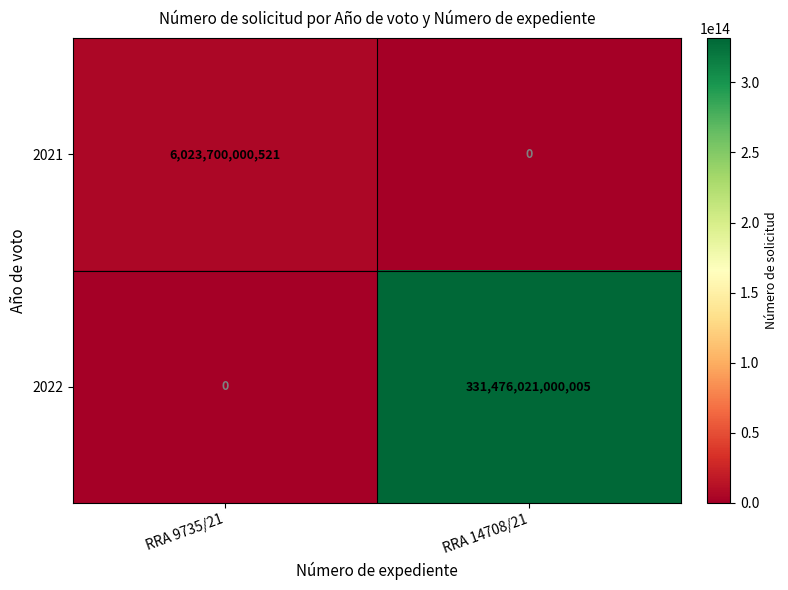

Which series changed the most between RRA 9735/21 and RRA 14708/21?

2022